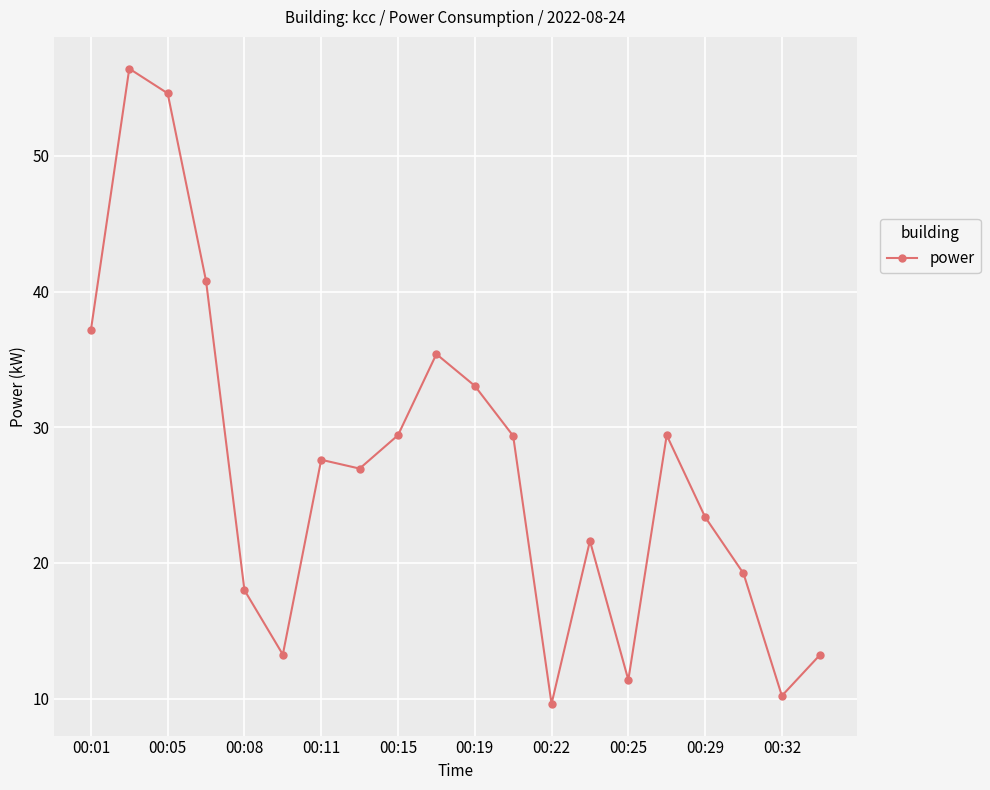

What is the smallest value displayed?

9.6